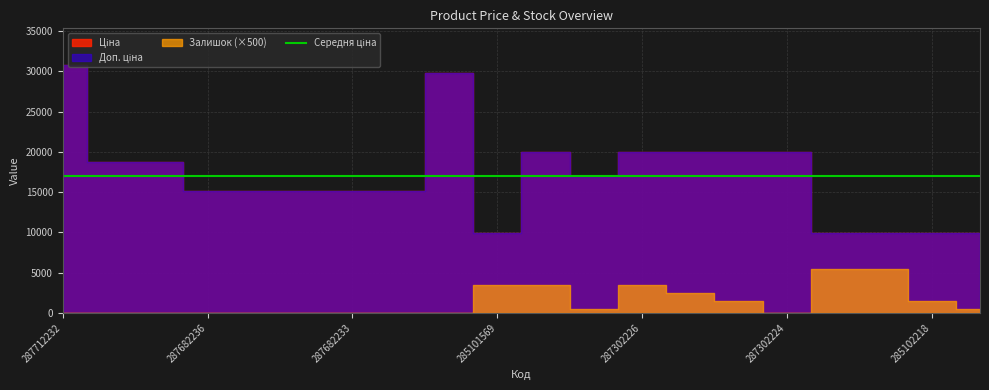

Which series has the largest range (max minus min)?

Ціна